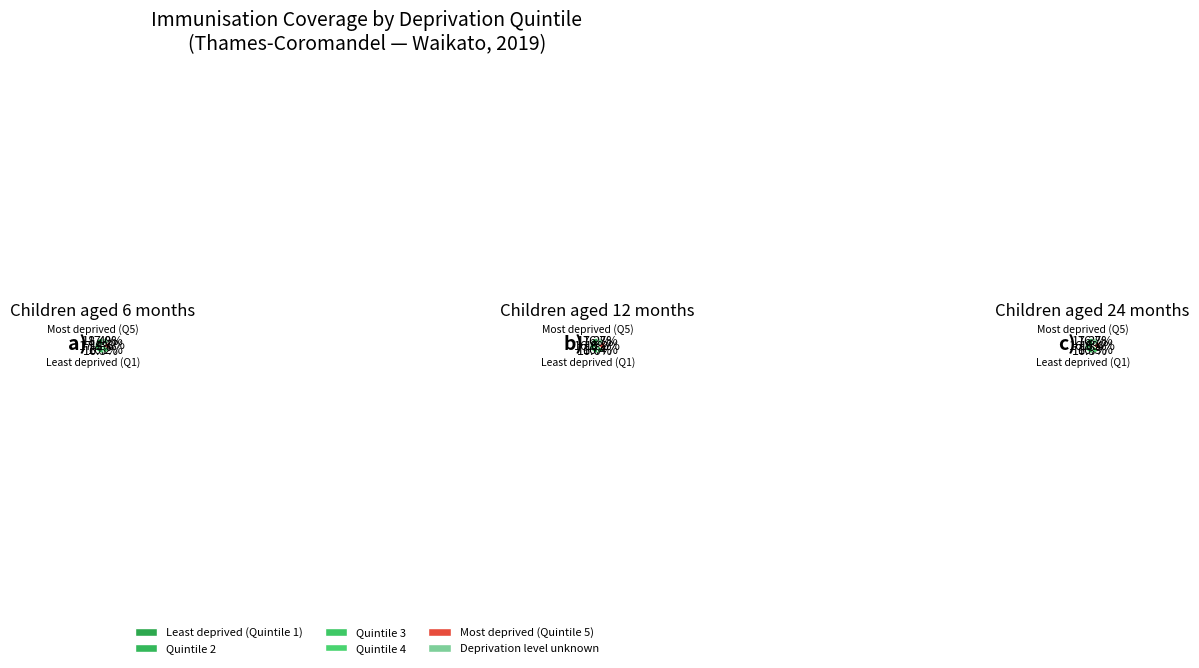

Is it true that Quintile 3 is 16% of the pie?

True